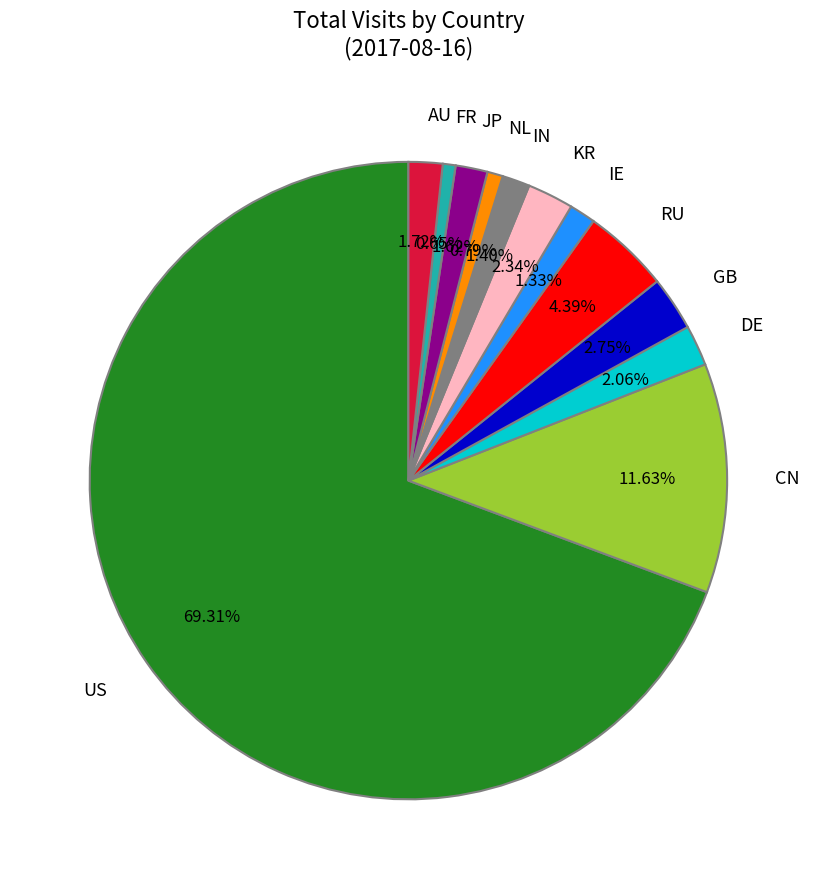

Is AU the majority of the pie?

No